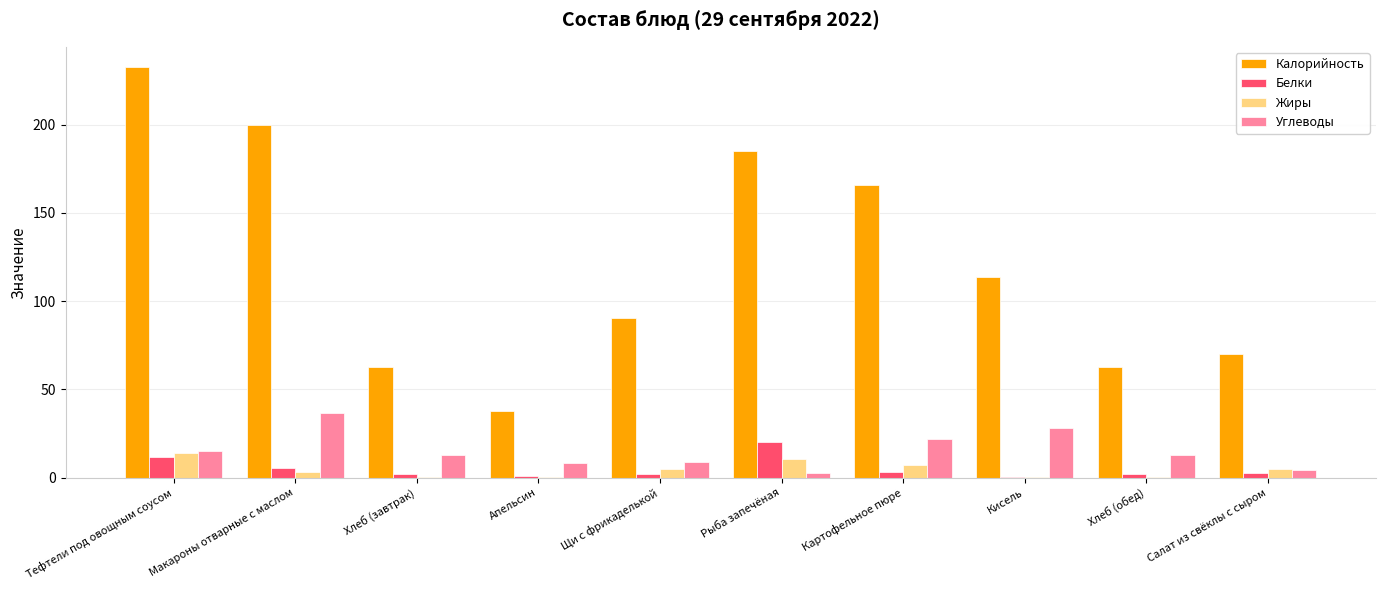

True or false: Углеводы has a value of 22.2 at Картофельное пюре.

True